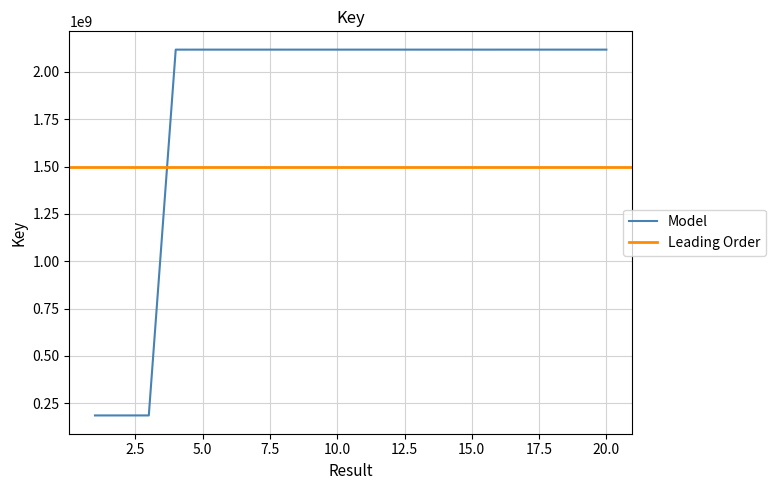

Is it true that the value at 13 is 633142736?

False